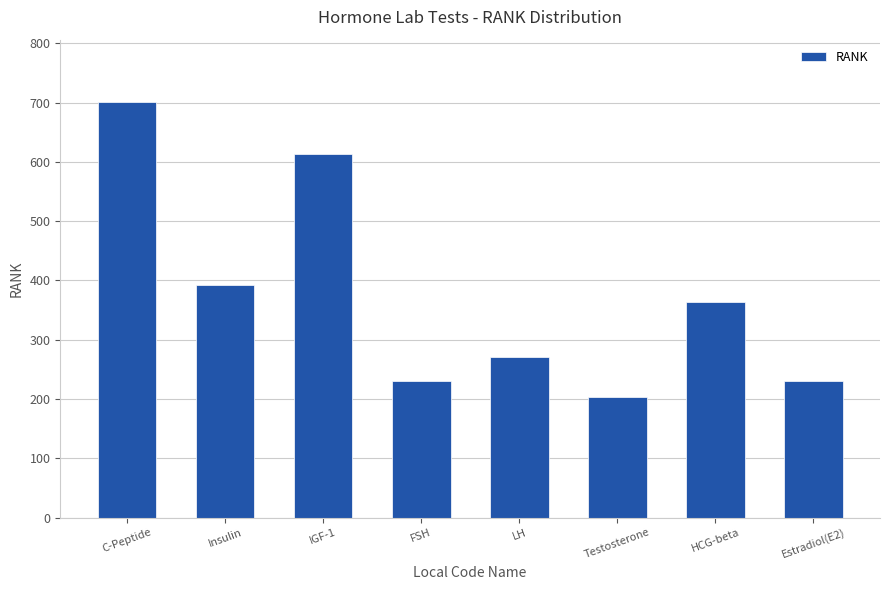

What is the change in value from C-Peptide to IGF-1?

-87